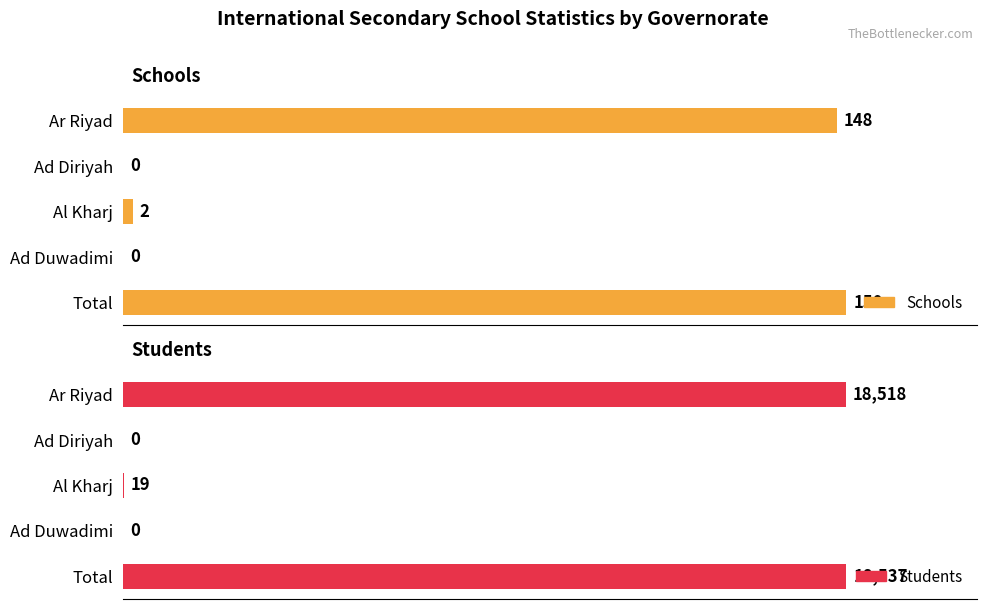

Between 2 and 4, which series saw the biggest shift?

Students